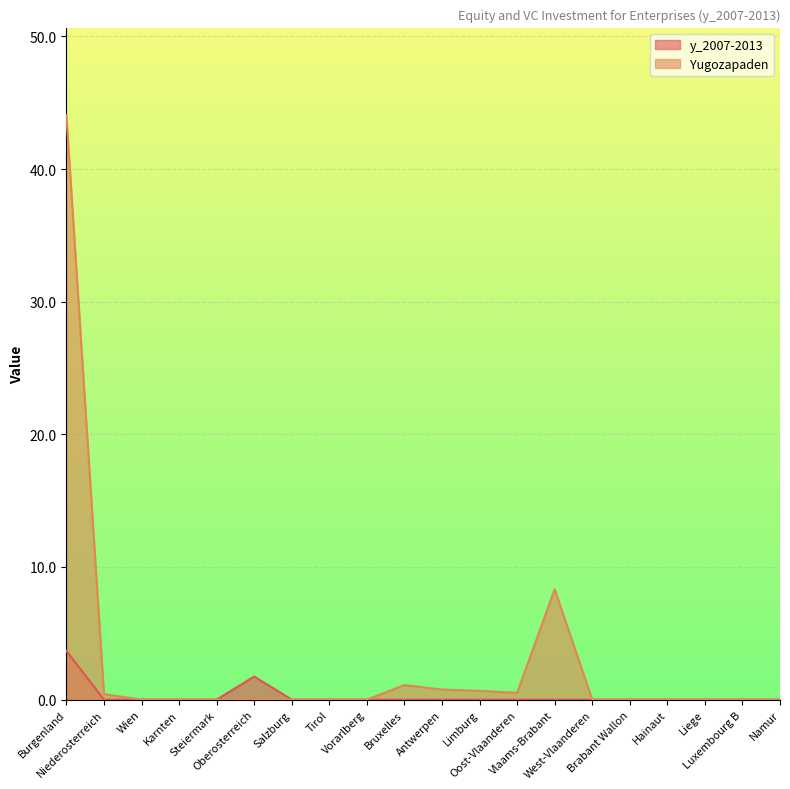

Reading right to left, list all the values displayed in this chart.

y_2007-2013: Namur=0.0	Luxembourg B=0.0	Liege=0.0	Hainaut=0.0	Brabant Wallon=0.0	West-Vlaanderen=0.0	Vlaams-Brabant=0.0	Oost-Vlaanderen=0.0	Limburg=0.0	Antwerpen=0.0	Bruxelles=0.0	Vorarlberg=0.0	Tirol=0.0	Salzburg=0.0	Oberosterreich=1.7	Steiermark=0.0	Karnten=0.0	Wien=0.0	Niederosterreich=0.0	Burgenland=3.7
Yugozapaden: Namur=0.0	Luxembourg B=0.0	Liege=0.0	Hainaut=0.0	Brabant Wallon=0.0	West-Vlaanderen=0.0	Vlaams-Brabant=8.3	Oost-Vlaanderen=0.5	Limburg=0.7	Antwerpen=0.8	Bruxelles=1.1	Vorarlberg=0.0	Tirol=0.0	Salzburg=0.0	Oberosterreich=0.0	Steiermark=0.0	Karnten=0.0	Wien=0.0	Niederosterreich=0.4	Burgenland=44.1